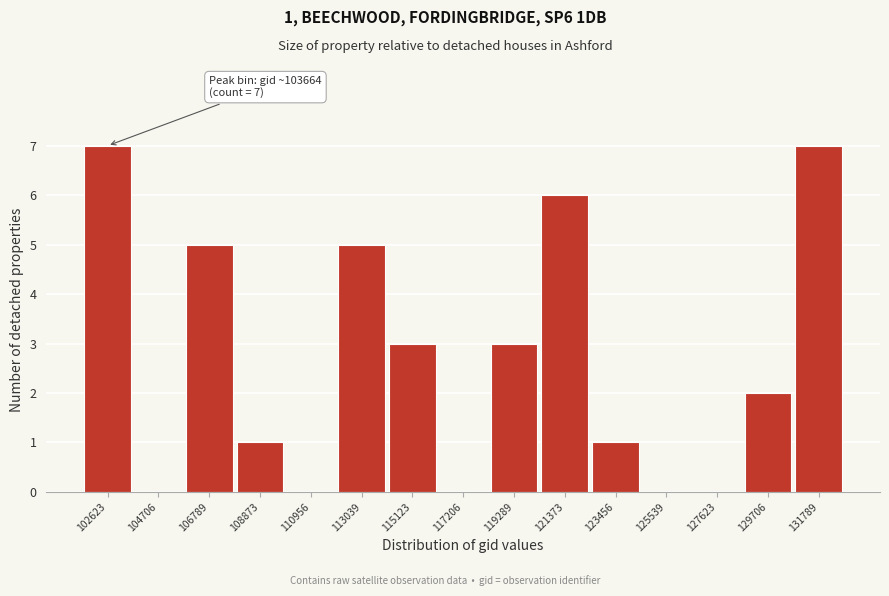

Reading left to right, list all the values displayed in this chart.

102623=7	104706=0	106789=5	108873=1	110956=0	113039=5	115123=3	117206=0	119289=3	121373=6	123456=1	125539=0	127623=0	129706=2	131789=7